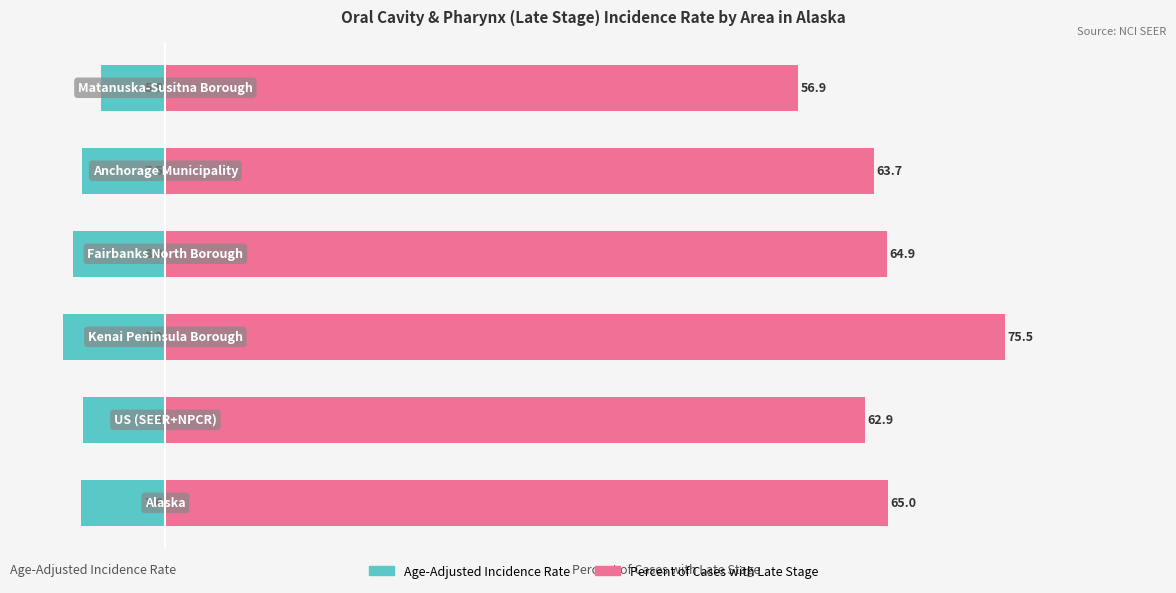

What is the value of the Percent of Cases with Late Stage bar at the 1st from the left?

65.0